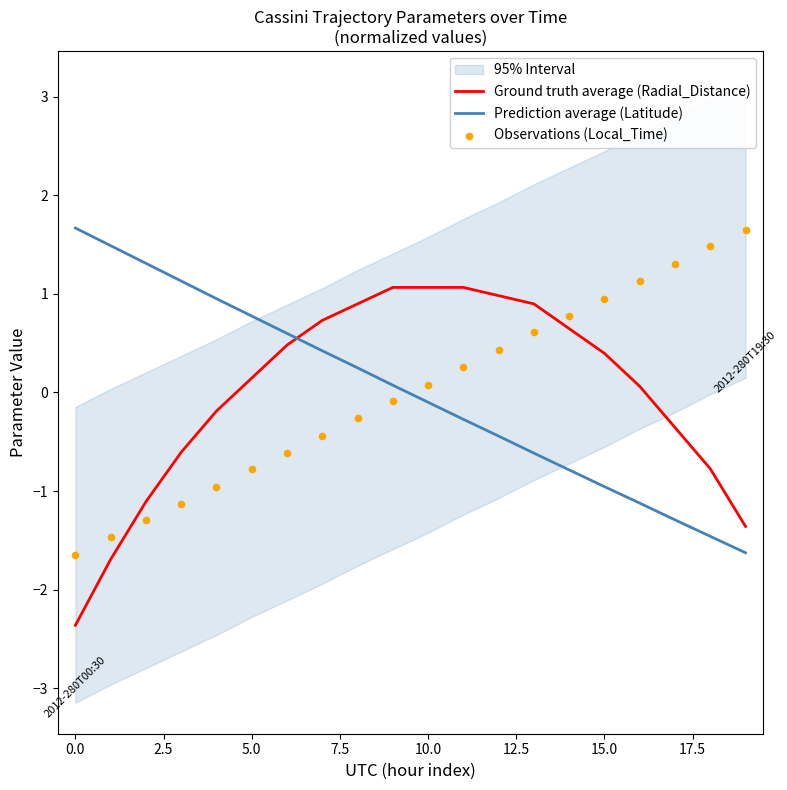

Which series has the largest Y range (max minus min)?

Ground truth average (Radial_Distance)